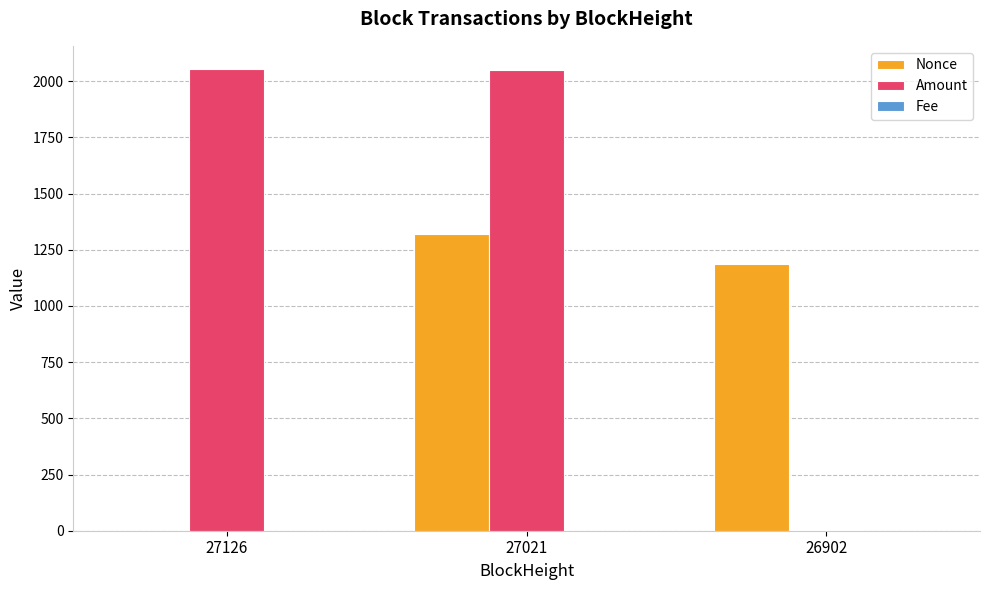

Between 27126 and 26902, which series saw the biggest shift?

Amount